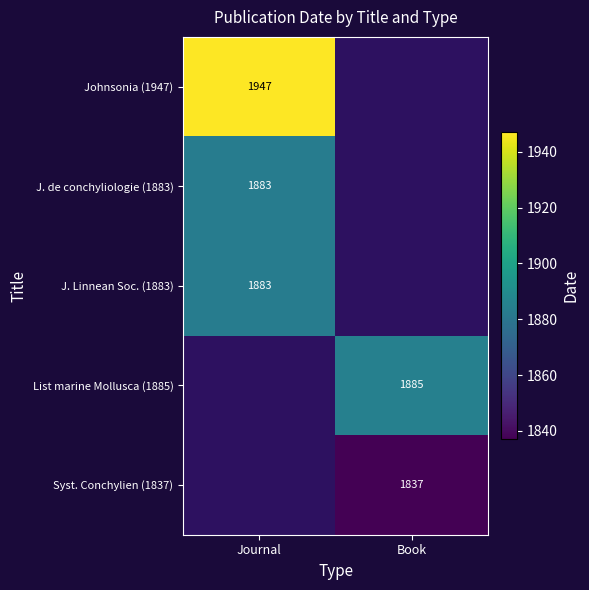

Is the value of J. Linnean Soc. (1883) at Journal greater than the value of Johnsonia (1947) at Journal?

No